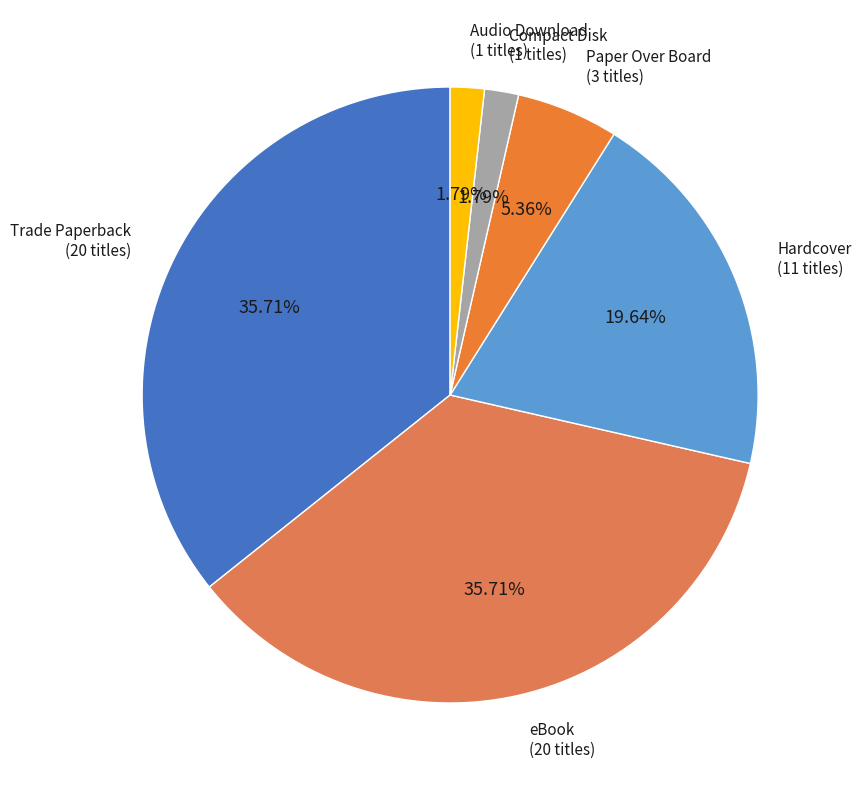

How many segments does this pie chart have?

6